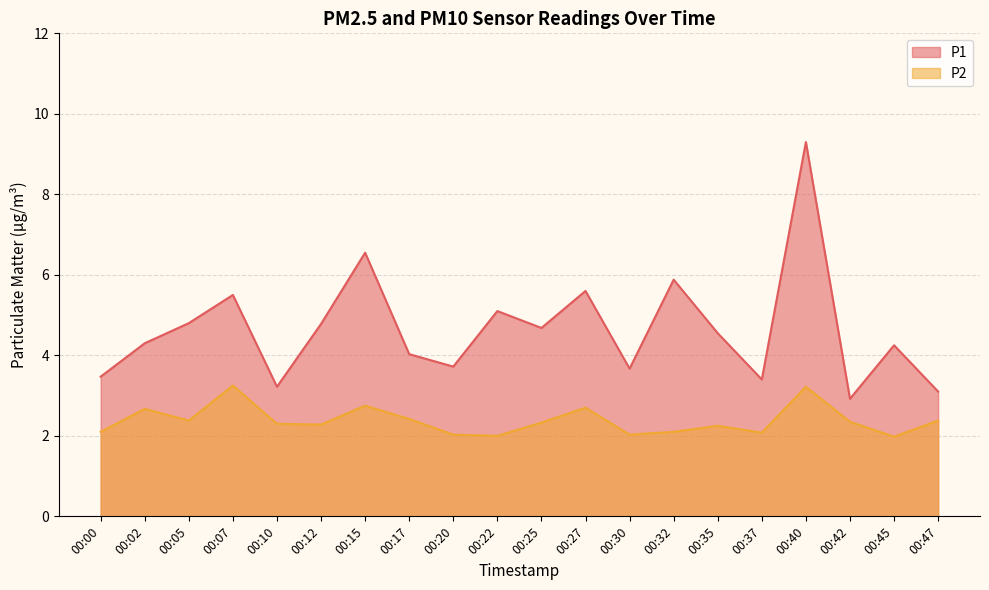

What is the sum of the P1 values at 00:25 and 00:05?

9.5